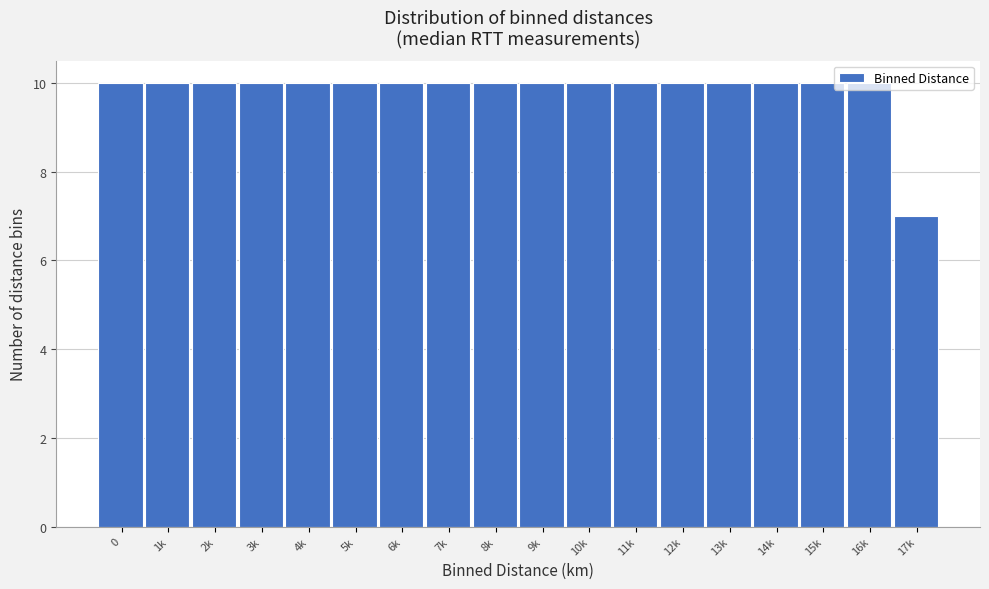

What is the sum of the values at 11k and 17k?

17